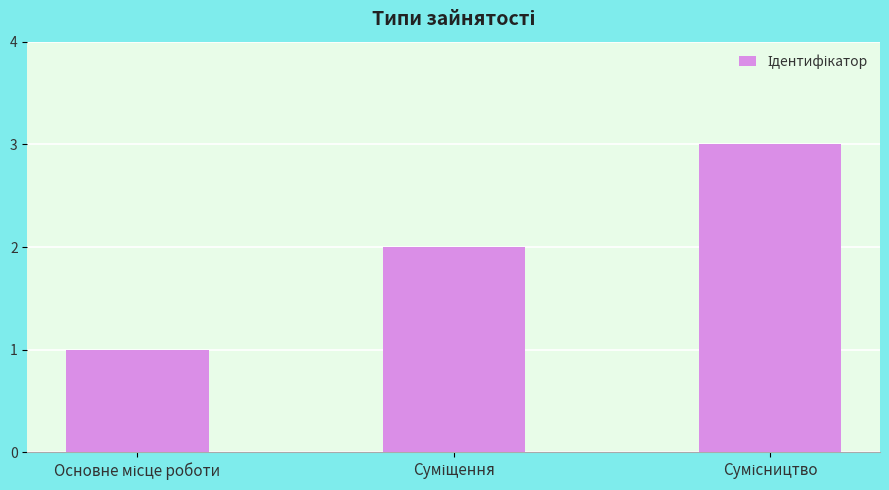

What is the sum of all values?

6